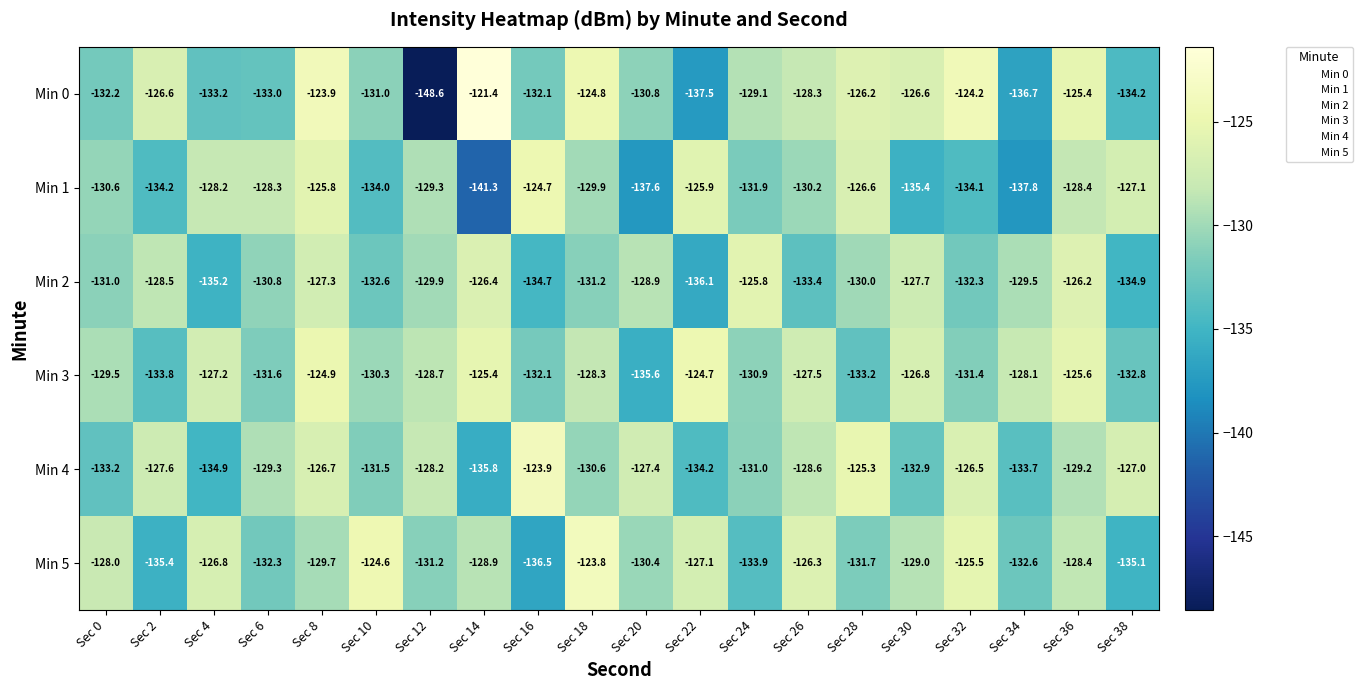

The value of Min 2 at Sec 2 is -128.5. True or false?

True